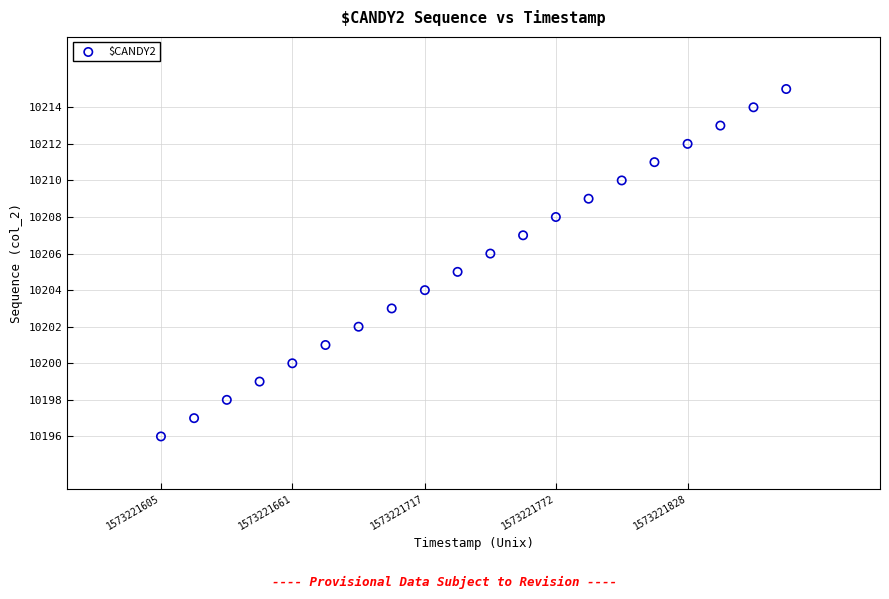

What is the range of Y values (max minus min)?

19